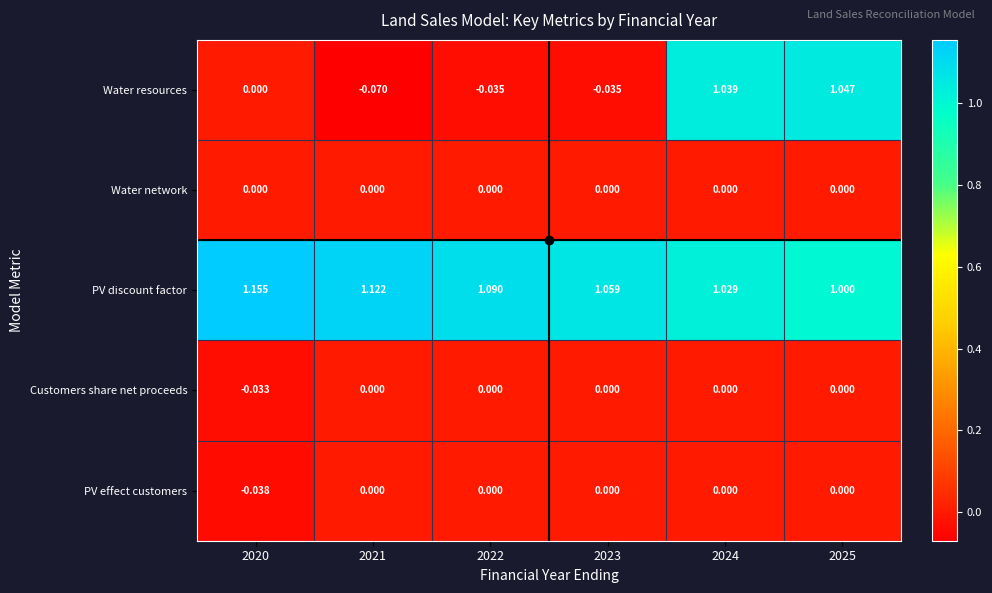

Which label corresponds to the largest value in the chart?

2020